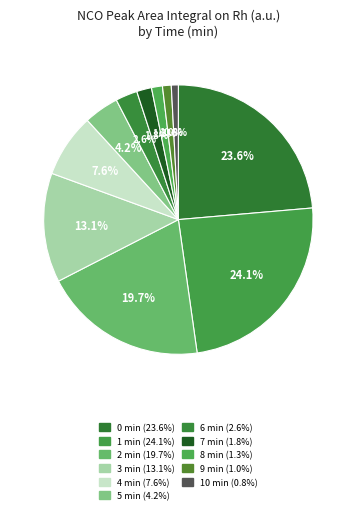

To the nearest percent, what is the difference between the 1 min and 6 min slice percentages?

22%